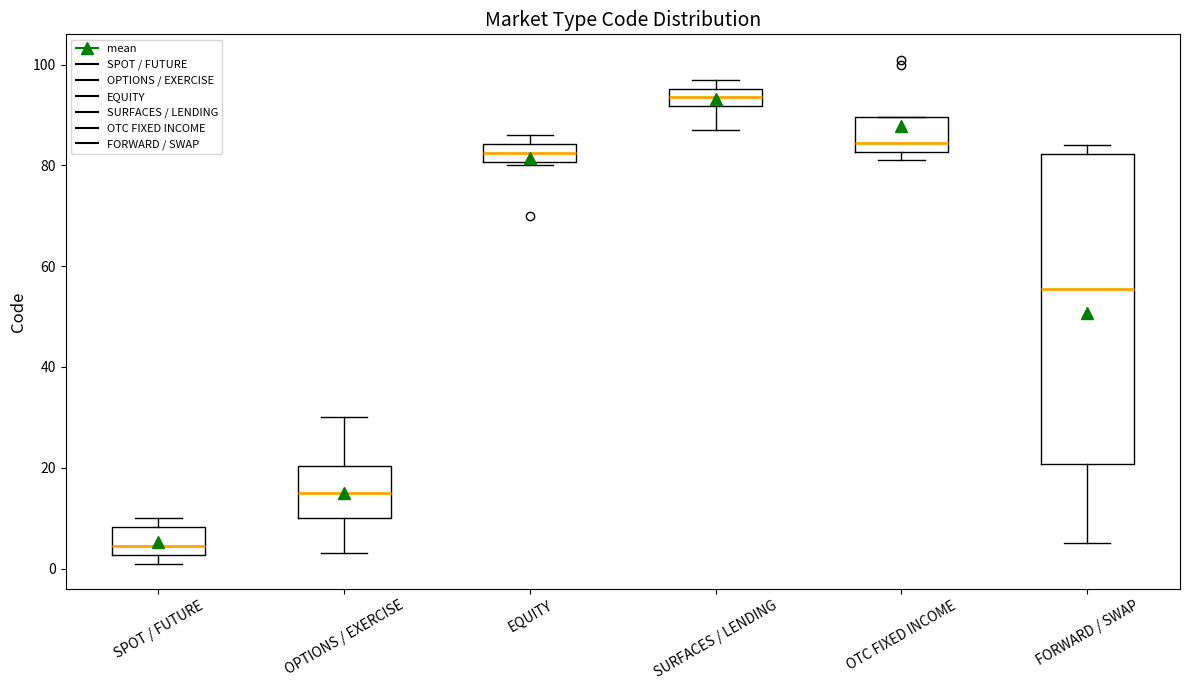

Reading left to right, read every box against the y-axis: the position of its median line, the range the box covers, and the ends of its whiskers. The values are not printed on the chart, so give them approximately, as read against the axis.

SPOT / FUTURE: median 4, box 2 to 8, whiskers 2 (just below the box's lower edge) to 10
OPTIONS / EXERCISE: median 16, box 10 to 20, whiskers 4 to 30
EQUITY: median 82, box 80 to 84, whiskers 80 (just below the box's lower edge) to 86
SURFACES / LENDING: median 94, box 92 to 96, whiskers 88 to 98
OTC FIXED INCOME: median 84, box 82 to 90, whiskers 82 (just below the box's lower edge) to 90
FORWARD / SWAP: median 56, box 20 to 82, whiskers 6 to 84